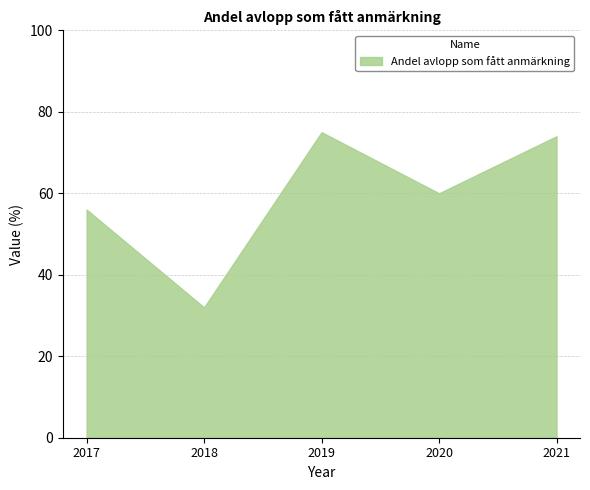

What is the sum of the values at 2018 and 2019?

107